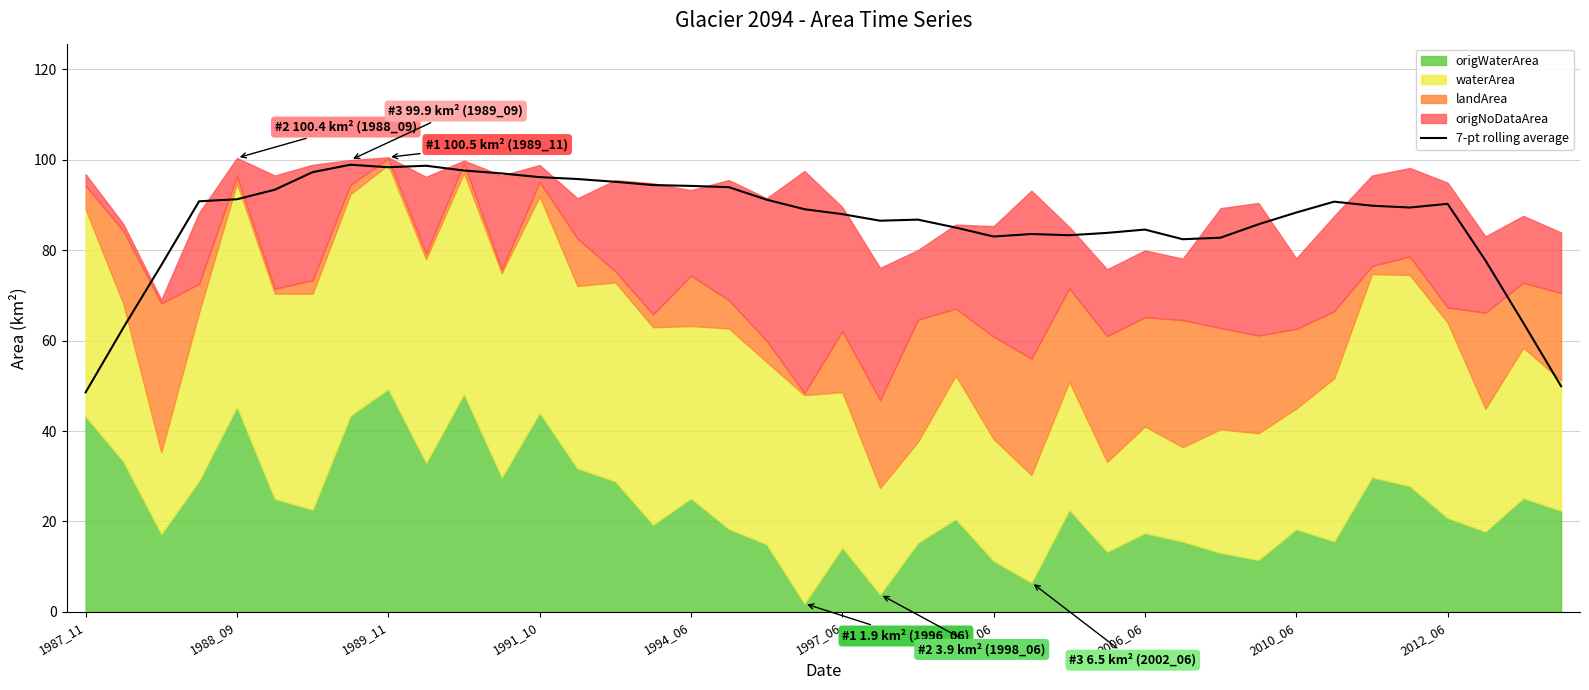

True or false: there are more than 0 points higher than both neighbors.

True